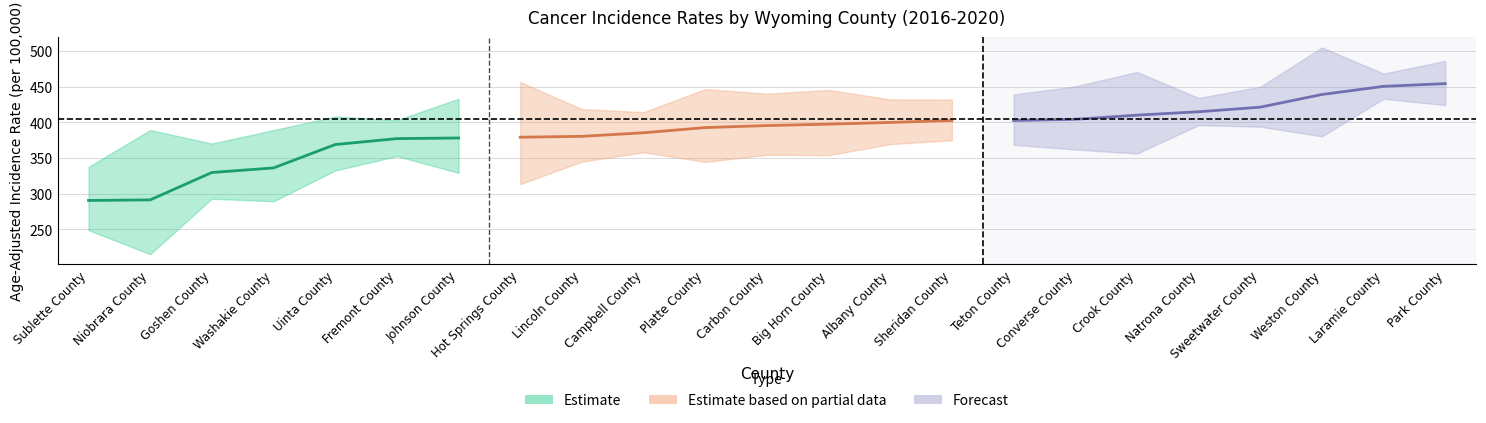

Does the chart display data point markers on the line(s)?

No